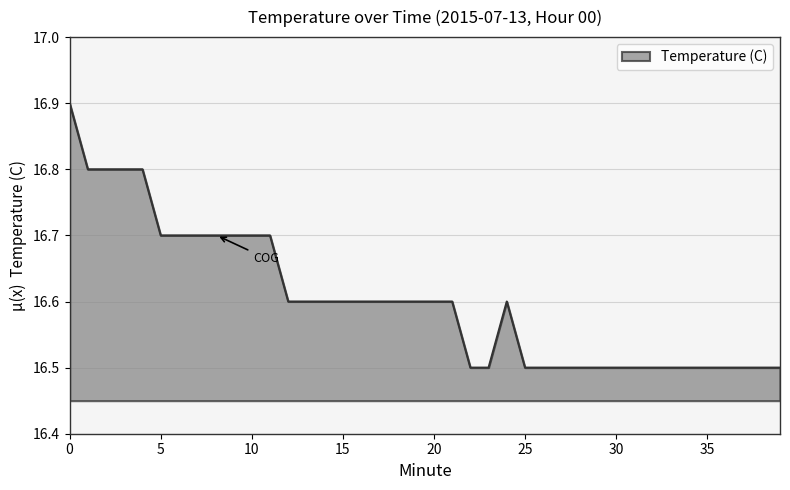

What is the greatest value displayed?

16.9